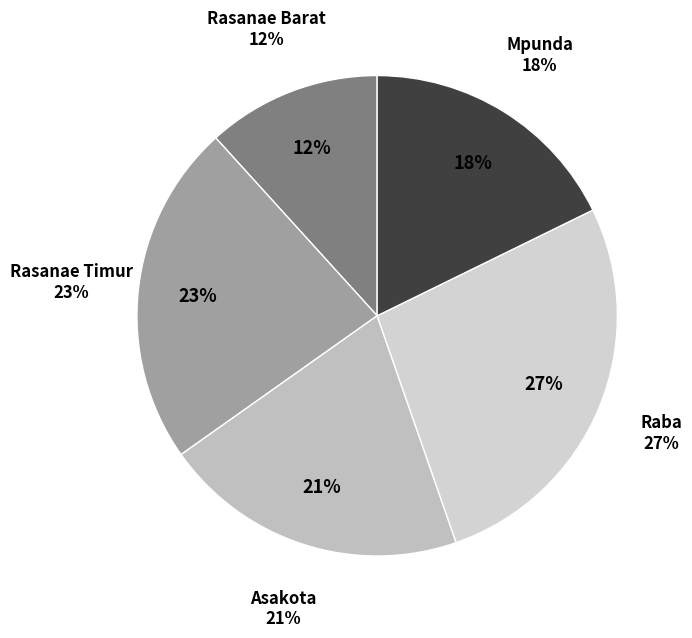

Combined, do Asakota and Rasanae Barat account for over 50%?

No